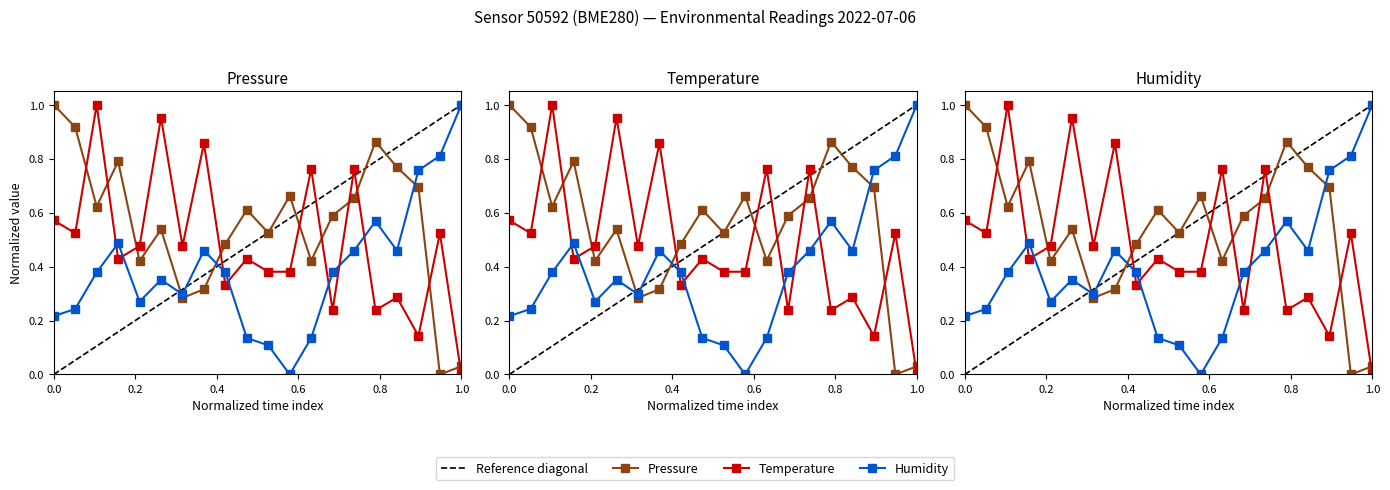

What is the greatest value displayed?

1.0